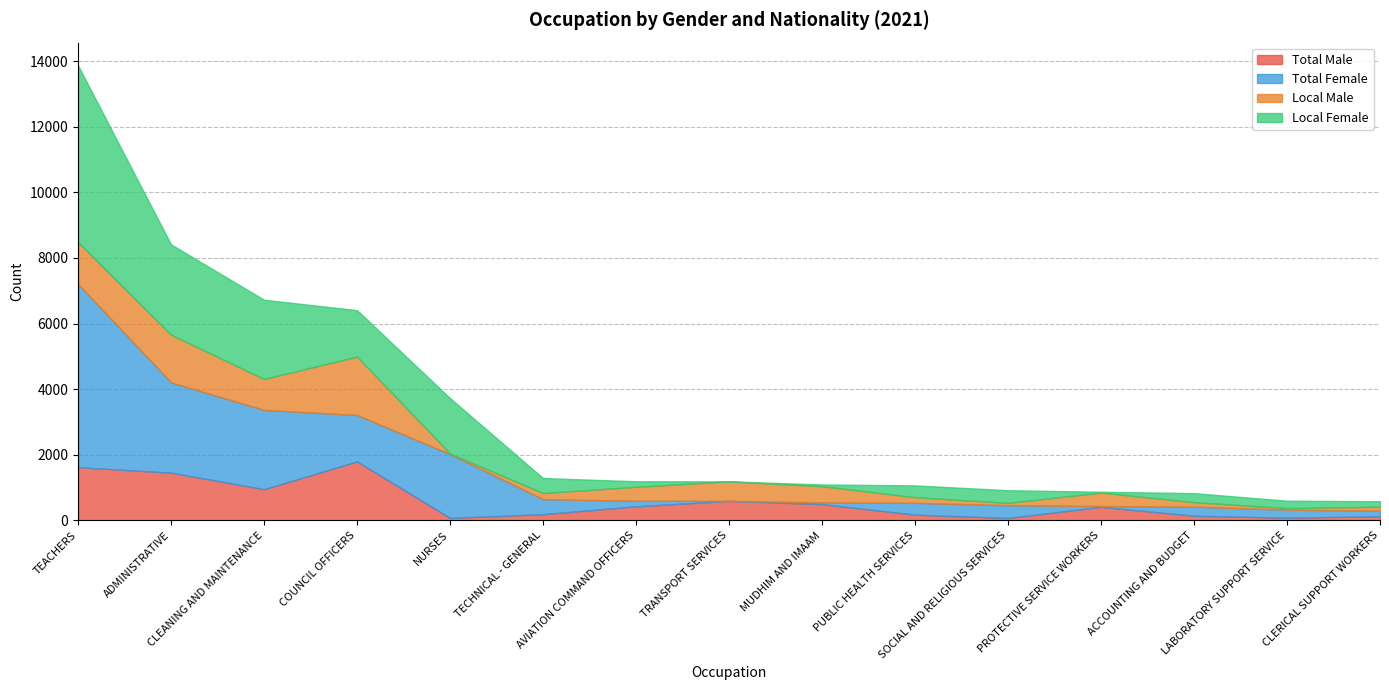

What is the label of the 10th point from the left?

PUBLIC HEALTH SERVICES